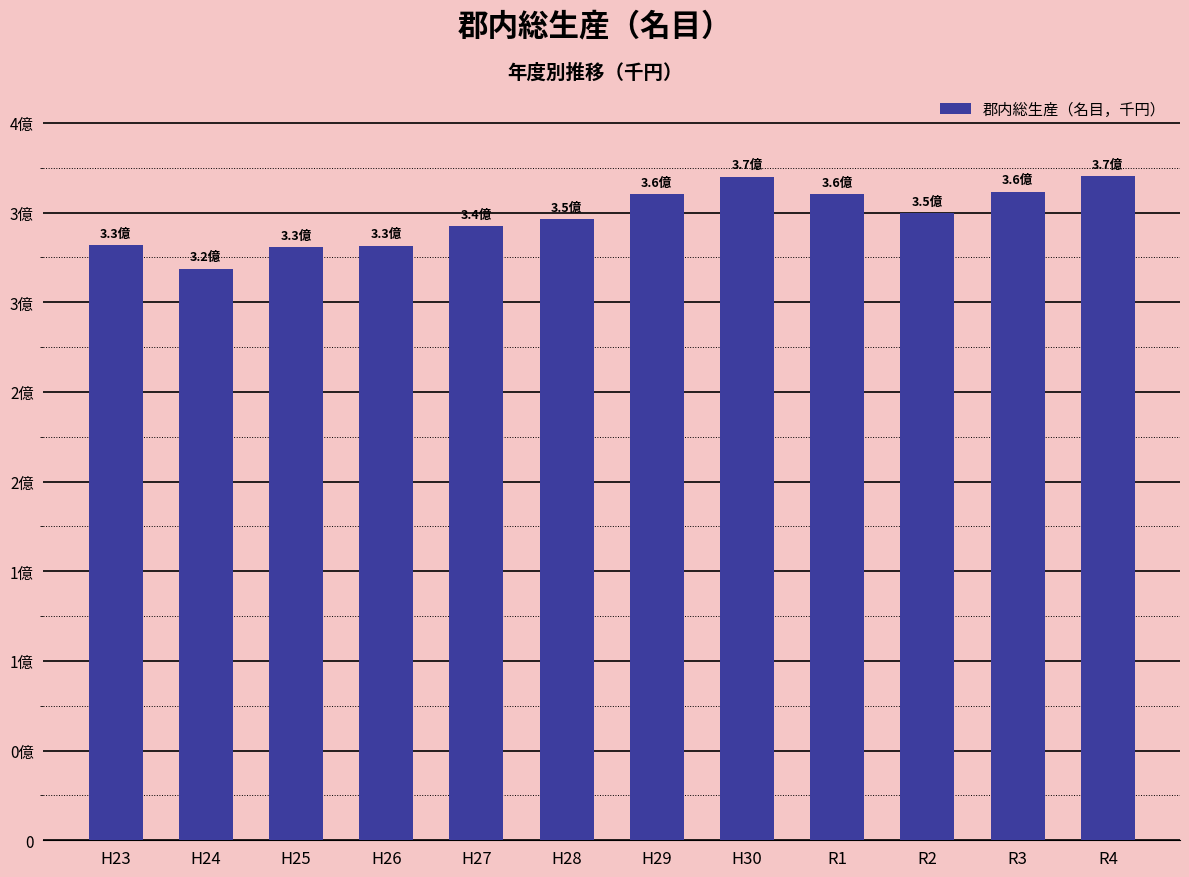

True or false: the data shows 556812783 at H27.

False